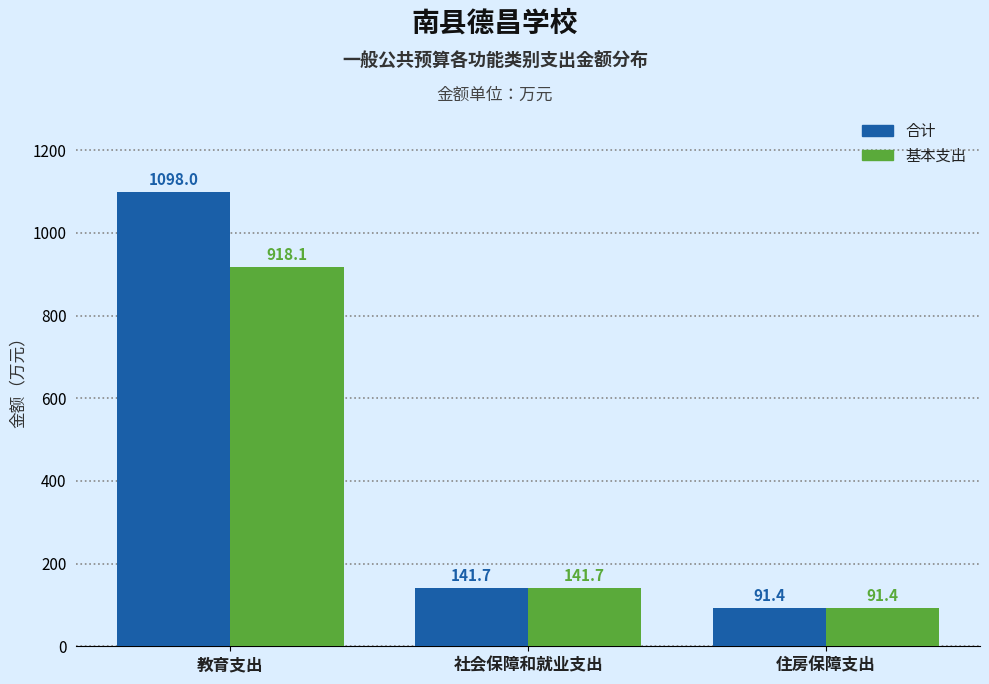

Reading left to right, what are all the values shown in this chart?

合计: 教育支出=1098.0	社会保障和就业支出=141.7	住房保障支出=91.4
基本支出: 教育支出=918.1	社会保障和就业支出=141.7	住房保障支出=91.4